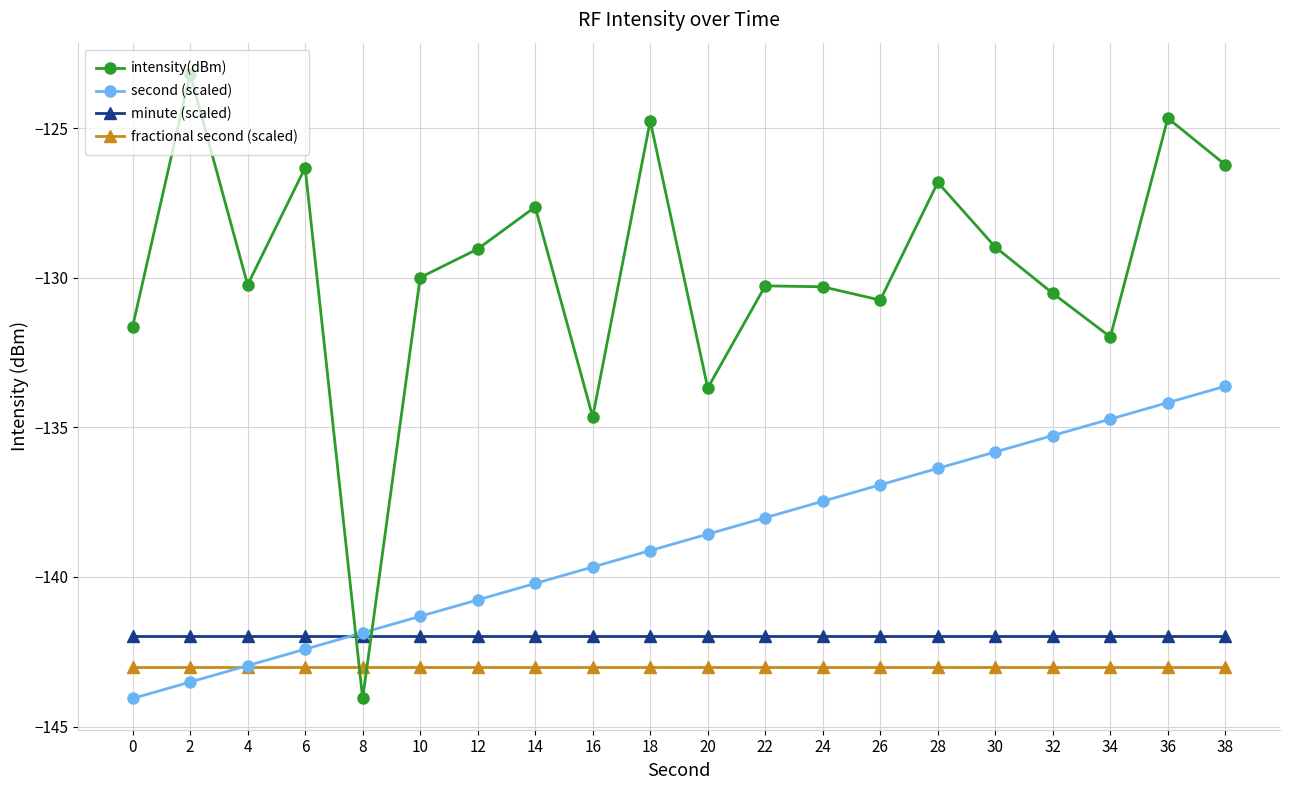

Count the number of categories in the chart.

20